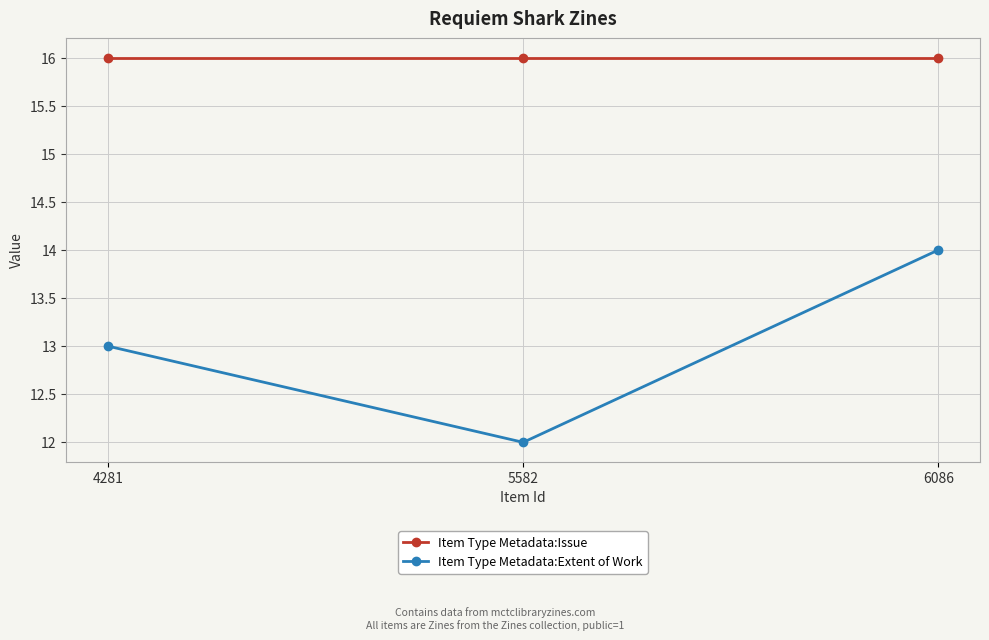

At how many categories does at least one series exceed 12?

3